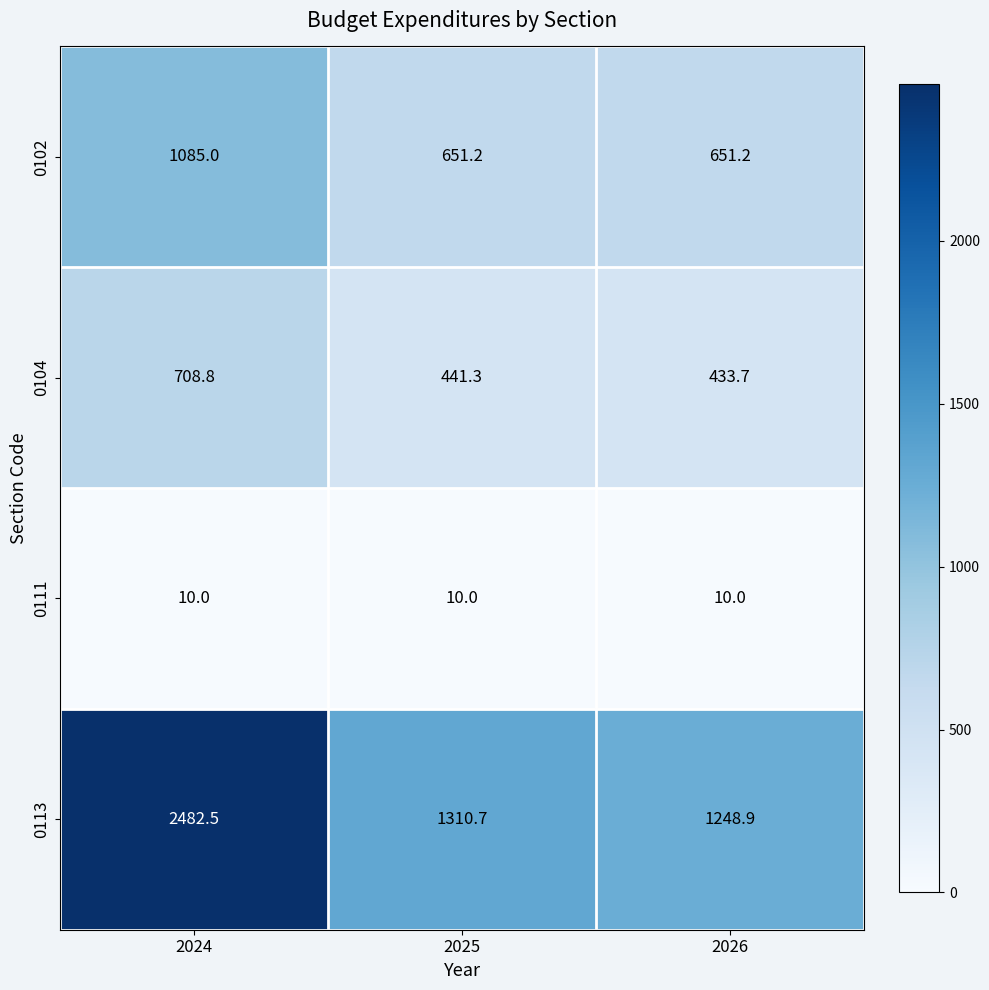

The value of 0111 at 2024 is 10.0. True or false?

True